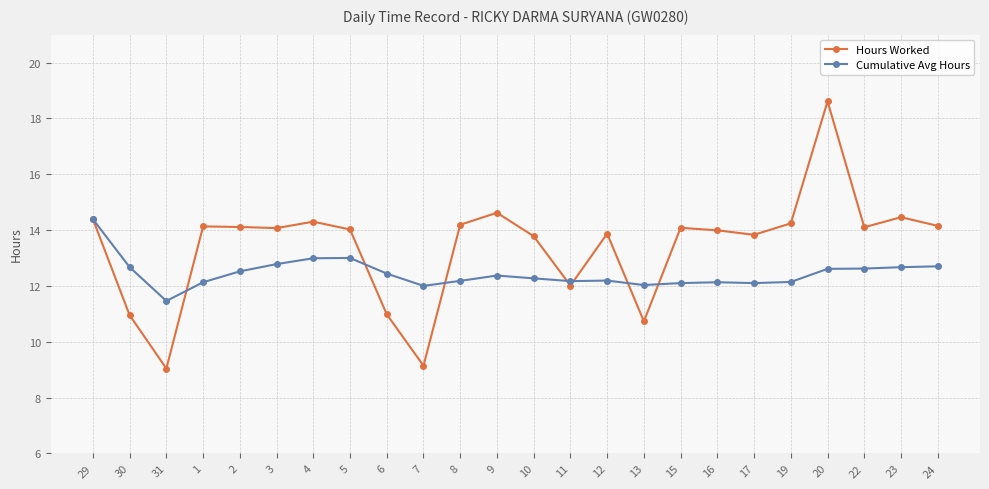

What is the total value across all series at 3?

26.9